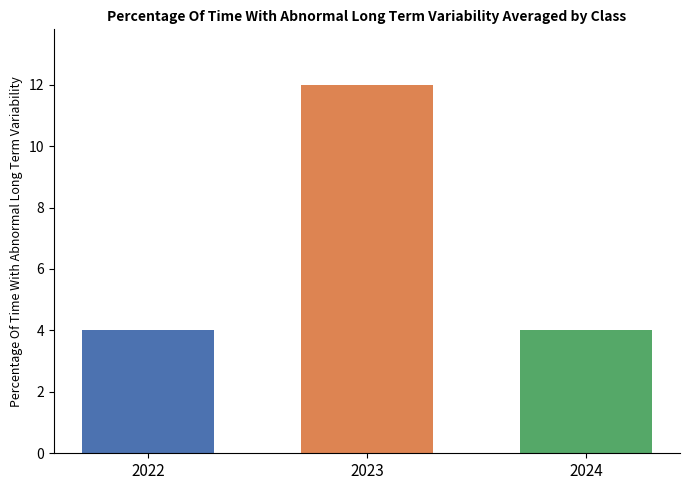

Which category has the highest value across all series?

2023